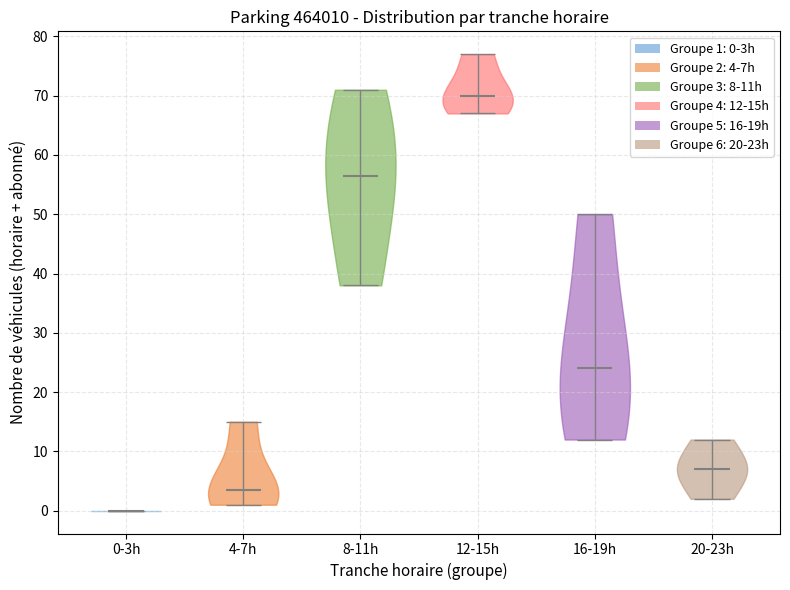

Reading left to right, read every violin against the y-axis: where its median line is, and the lowest and highest points it reaches. The values are not printed on the chart, so give them approximately, as read against the axis.

0-3h: median line 0, lowest point 0, highest point 0
4-7h: median line 4, lowest point 1, highest point 15
8-11h: median line 57, lowest point 38, highest point 71
12-15h: median line 70, lowest point 67, highest point 77
16-19h: median line 24, lowest point 12, highest point 50
20-23h: median line 7, lowest point 2, highest point 12